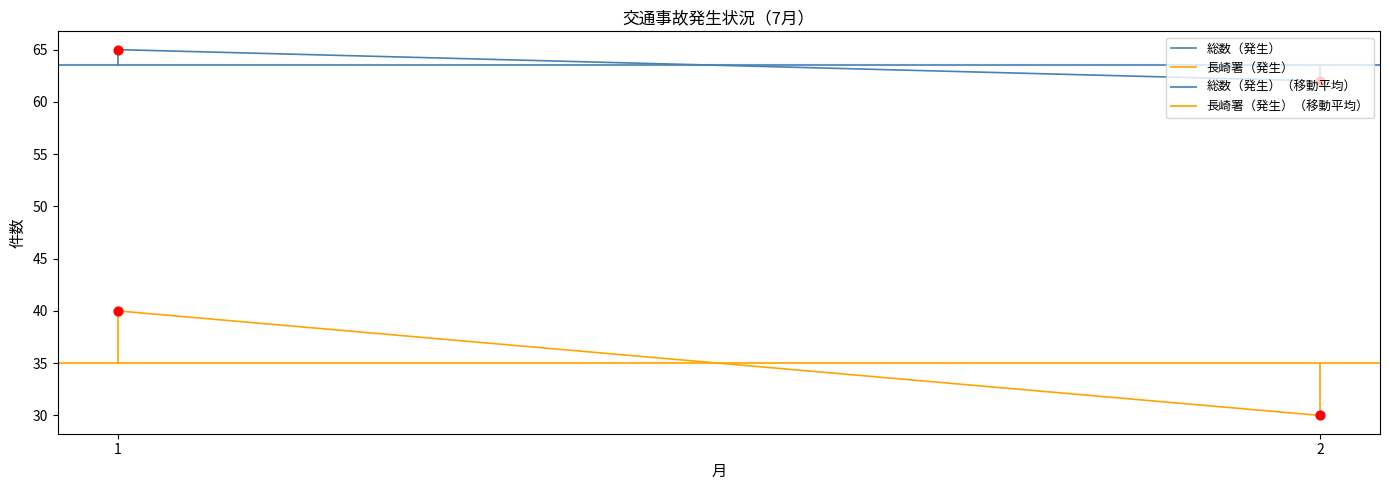

What is the total value across all series at 1?

203.5